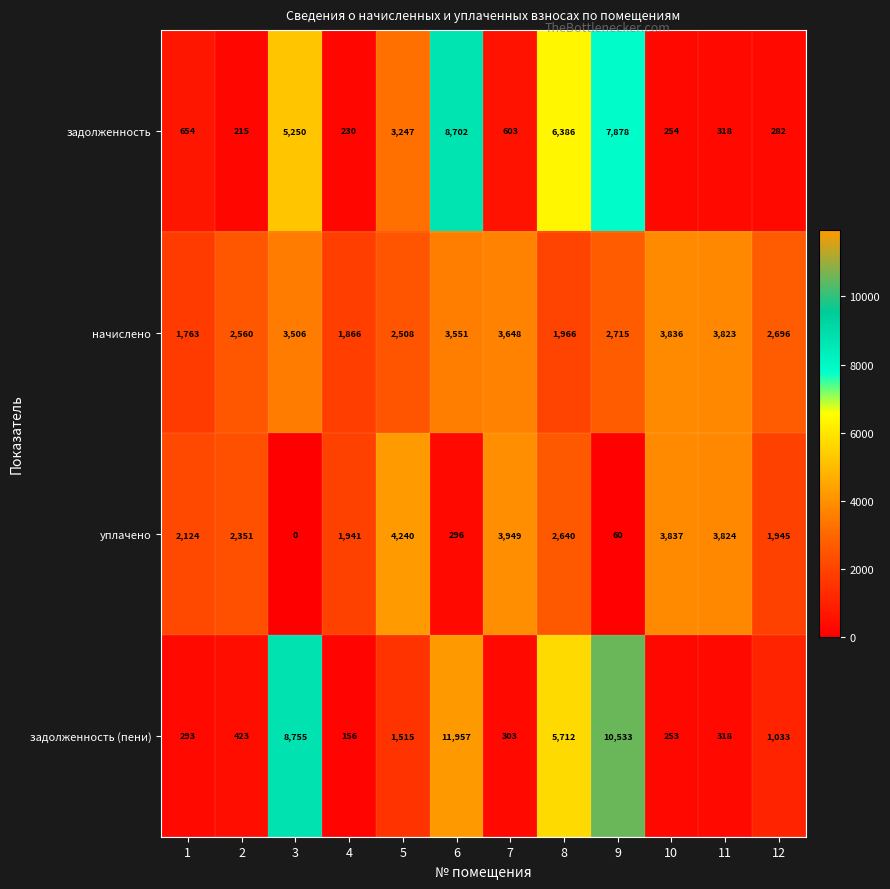

At which label does задолженность (пени) first exceed 1033?

3